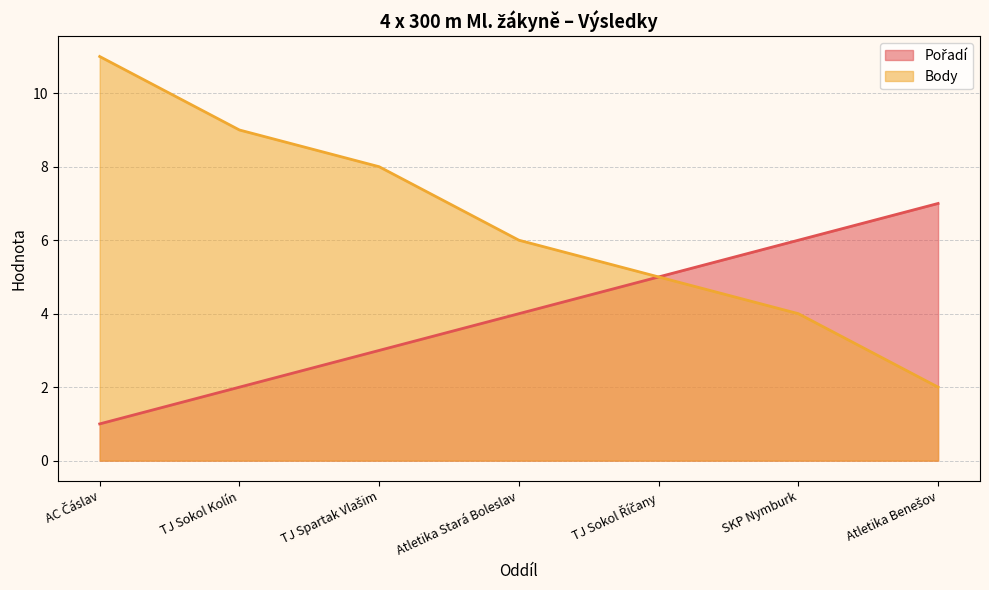

The Body series shows 5 at TJ Sokol Říčany. True or false?

True